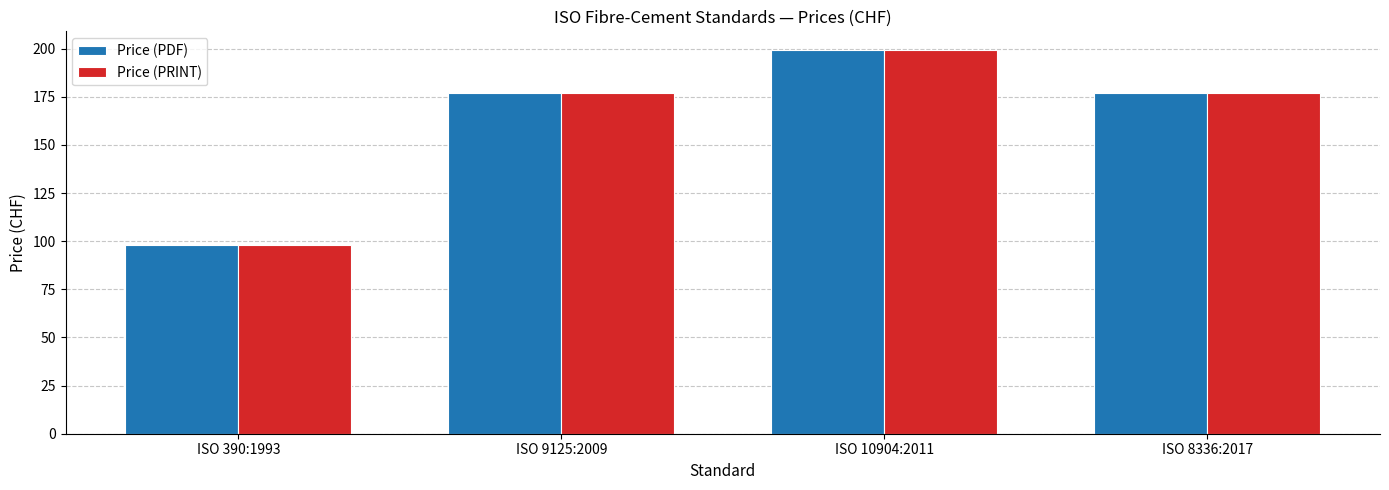

What is the maximum value shown in the chart?

199